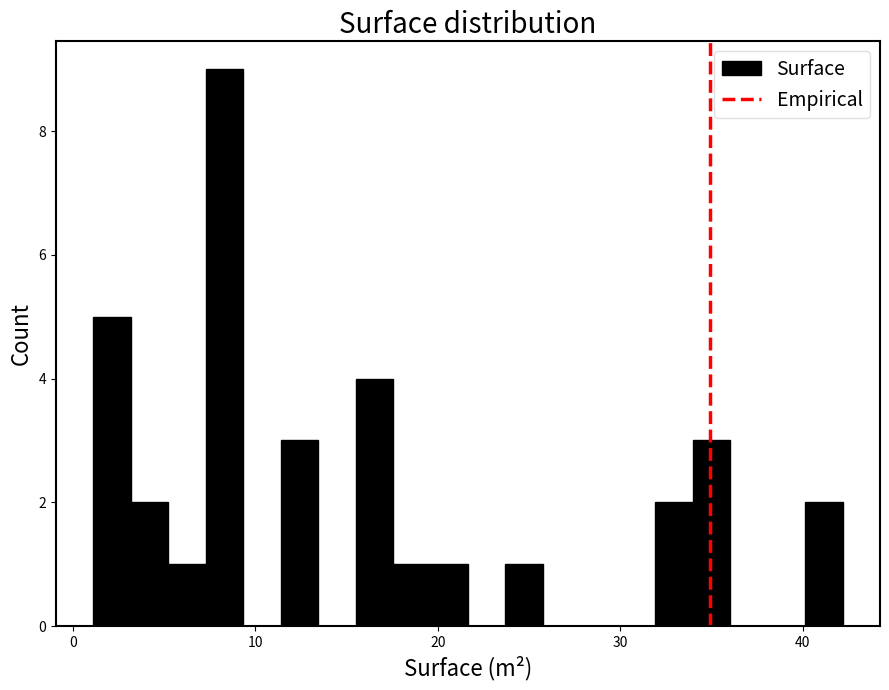

Read against the x-axis, roughly where is the centre of the tallest bar?

8